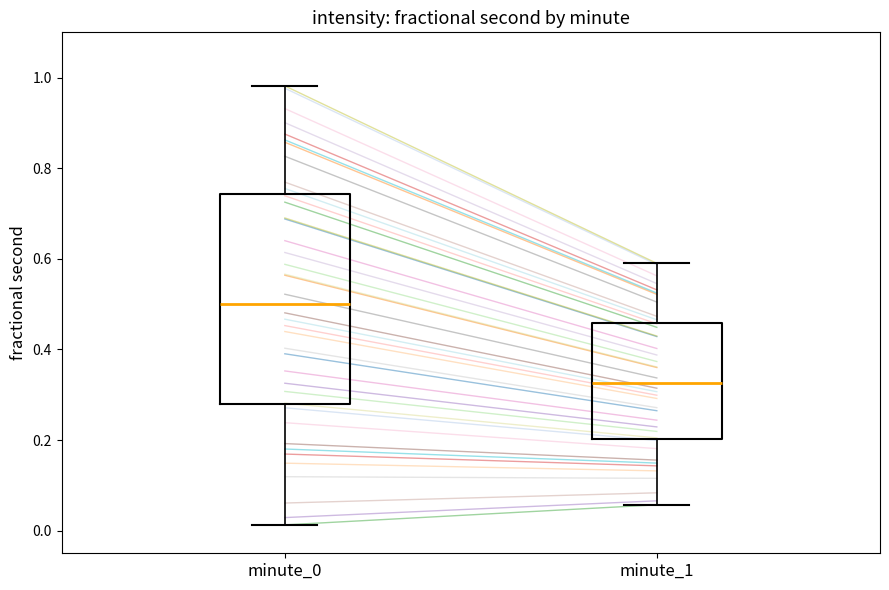

Where does the median line of the box for minute_1 sit on the y-axis? The values are not printed on the chart, so give them approximately, as read against the axis.

0.32